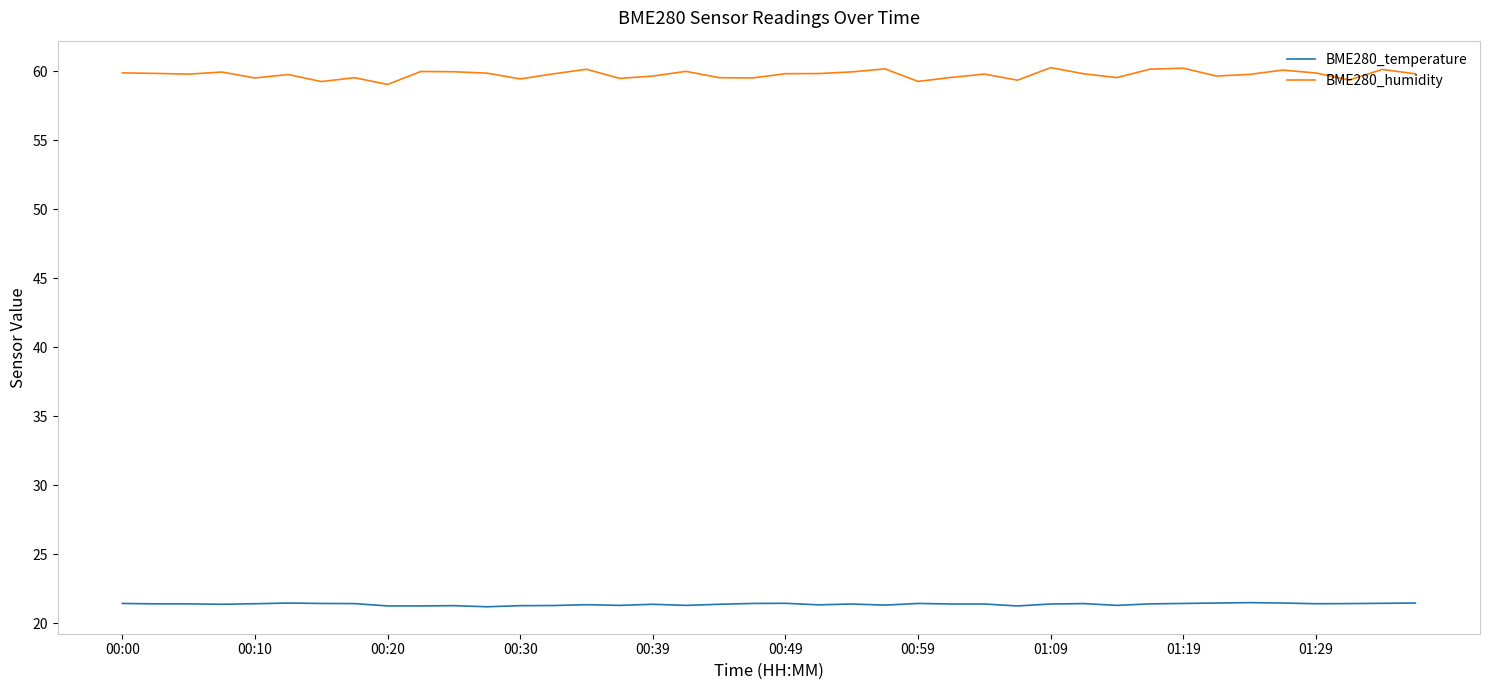

True or false: BME280_temperature and BME280_humidity cross at least once.

False